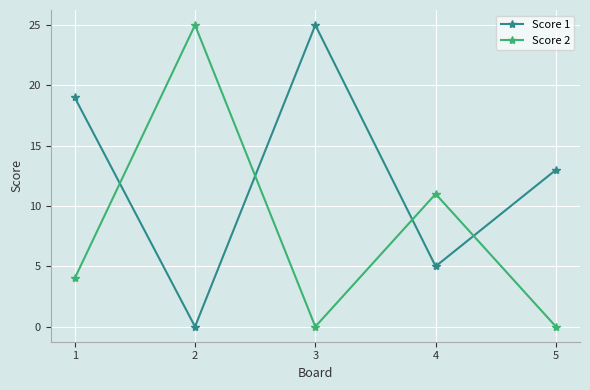

How many data points in Score 2 are less than 4?

2